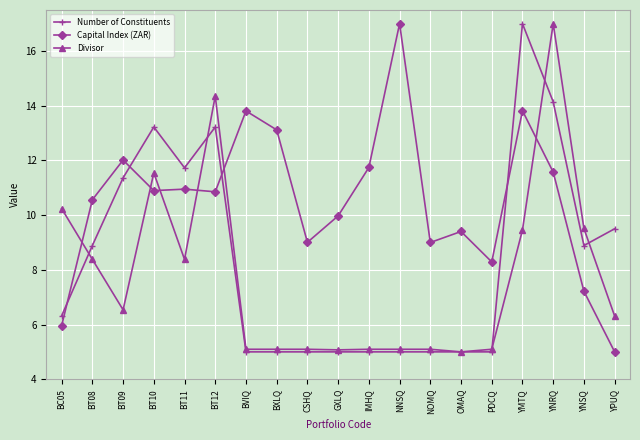

Reading left to right, transcribe all the data shown in this chart.

Number of Constituents: 6.3	8.9	11.4	13.2	11.7	13.2	5.0	5.0	5.0	5.0	5.0	5.0	5.0	5.0	5.0	17.0	14.1	8.9	9.5
Capital Index (ZAR): 6.0	10.6	12.0	10.9	10.9	10.9	13.8	13.1	9.0	10.0	11.7	17.0	9.0	9.4	8.3	13.8	11.6	7.2	5.0
Divisor: 10.2	8.4	6.5	11.5	8.4	14.4	5.1	5.1	5.1	5.1	5.1	5.1	5.1	5.0	5.1	9.5	17.0	9.5	6.3